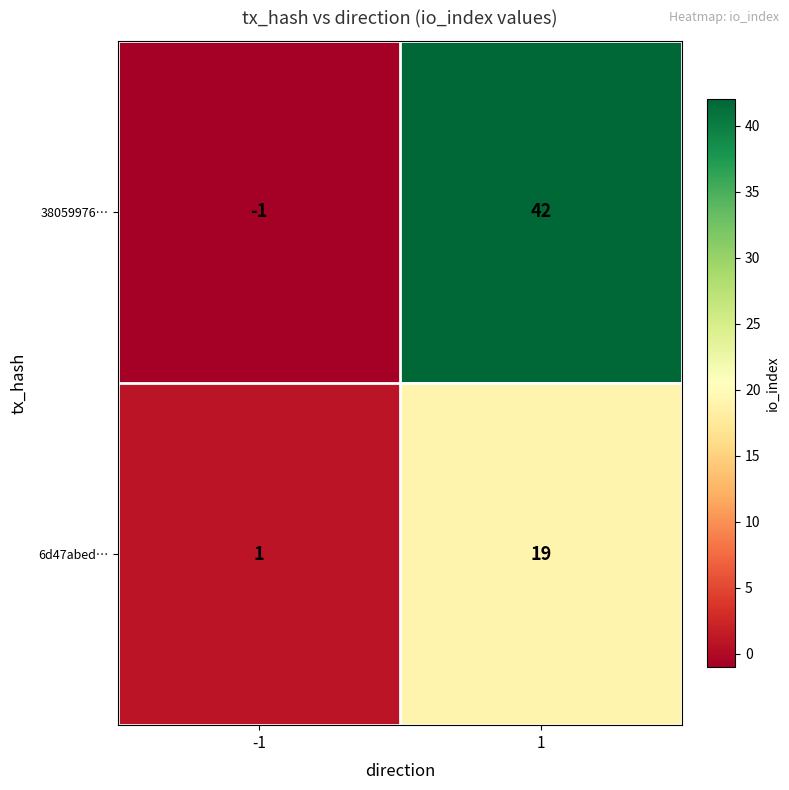

What is the maximum value for 6d47abed…?

19